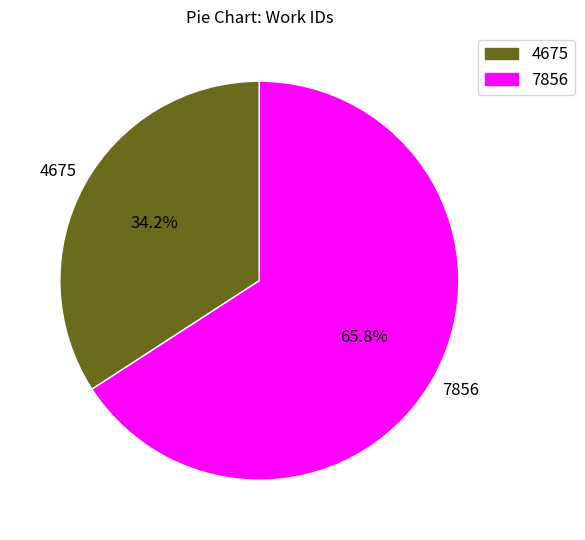

Which has a higher value, 4675 or 7856?

7856